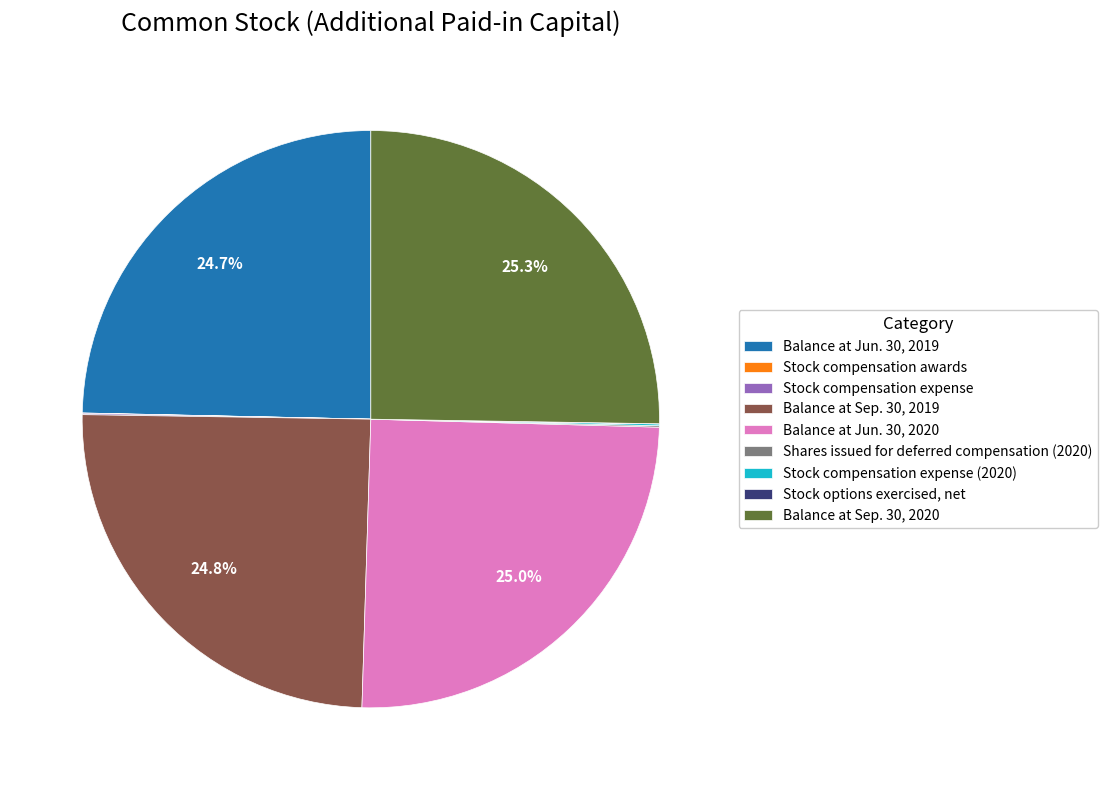

Is there any slice that represents more than half of the pie?

No